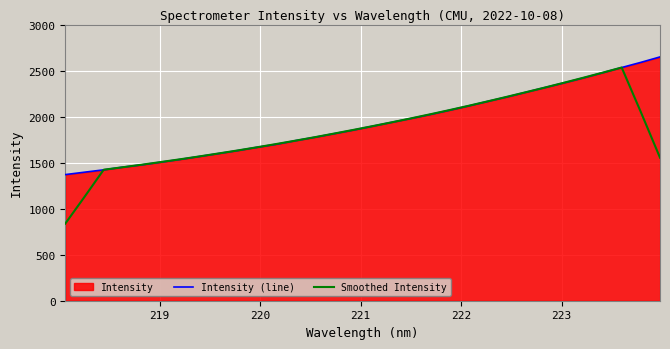

What is the minimum value shown in the chart?

837.6